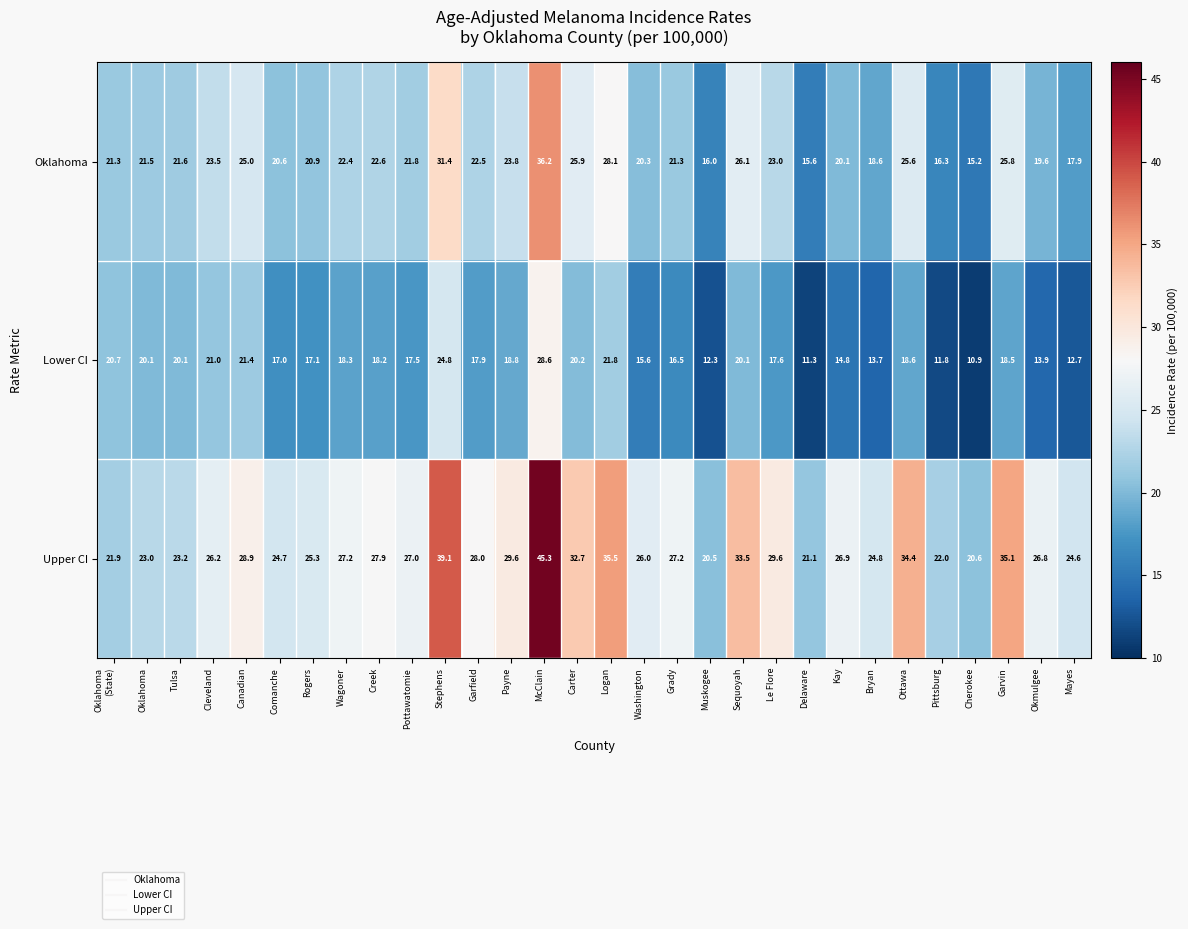

Count the number of data series in this chart.

3